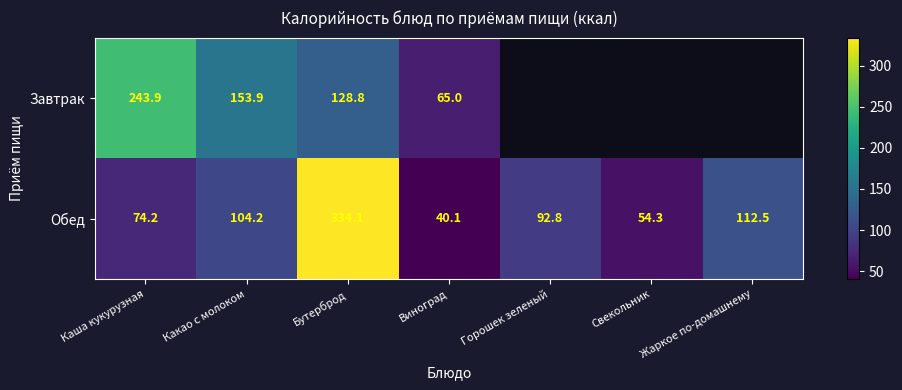

Between Каша кукурузная and Бутерброд, which series saw the biggest shift?

Обед